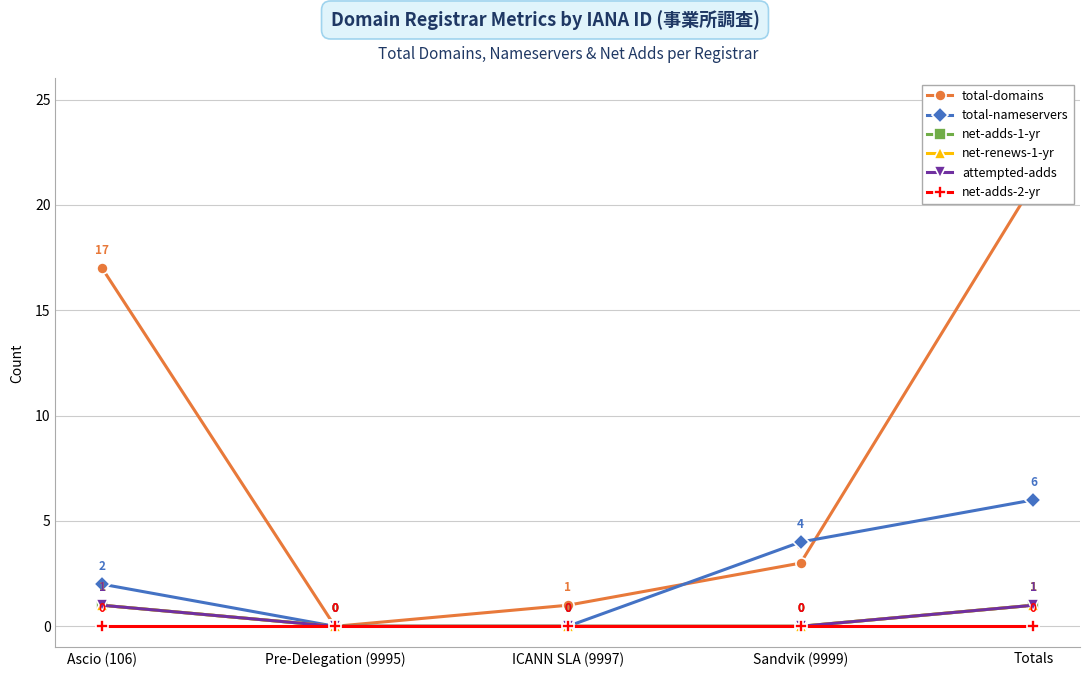

Reading left to right, list all the values displayed in this chart.

total-domains: 17	0	1	3	21
total-nameservers: 2	0	0	4	6
net-adds-1-yr: 1	0	0	0	1
net-renews-1-yr: 1	0	0	0	1
attempted-adds: 1	0	0	0	1
net-adds-2-yr: 0	0	0	0	0